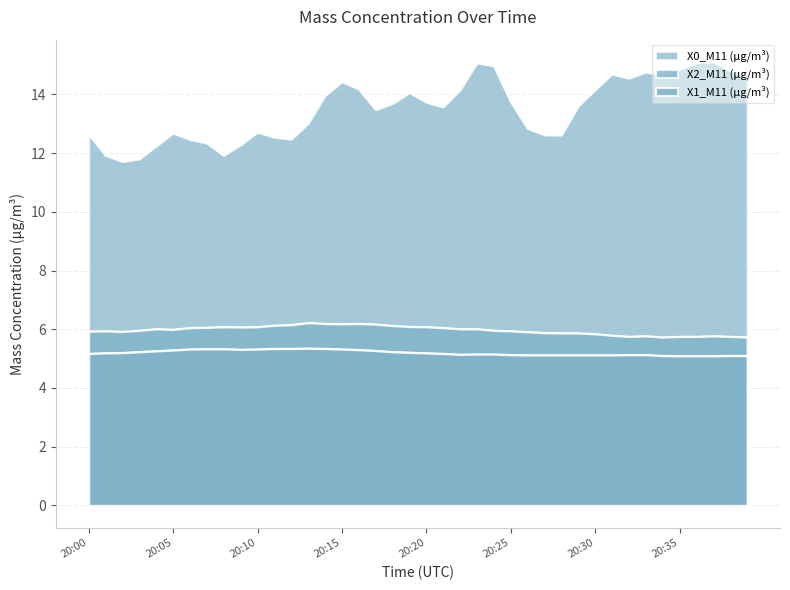

True or false: X0_M11 (μg/m³) has a value of 14.6 at 20:39.

True